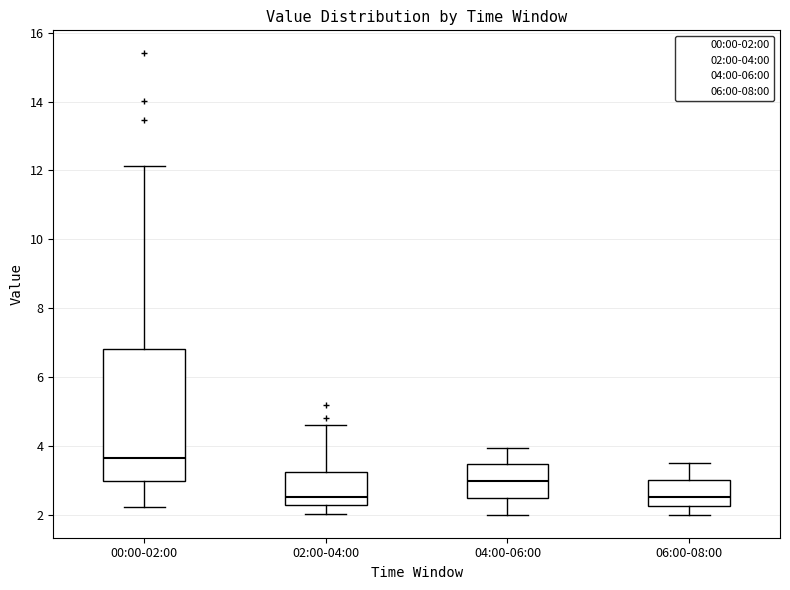

Where is the lower edge of the box for 00:00-02:00 on the y-axis? The values are not printed on the chart, so give them approximately, as read against the axis.

3.0